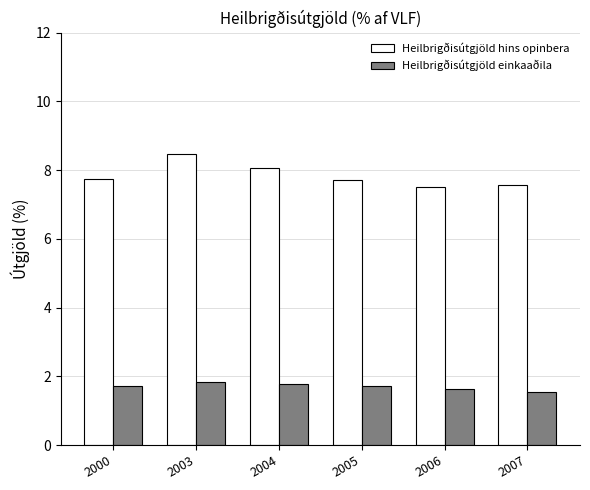

Count the Heilbrigðisútgjöld einkaaðila values in the range 1 to 2.

6